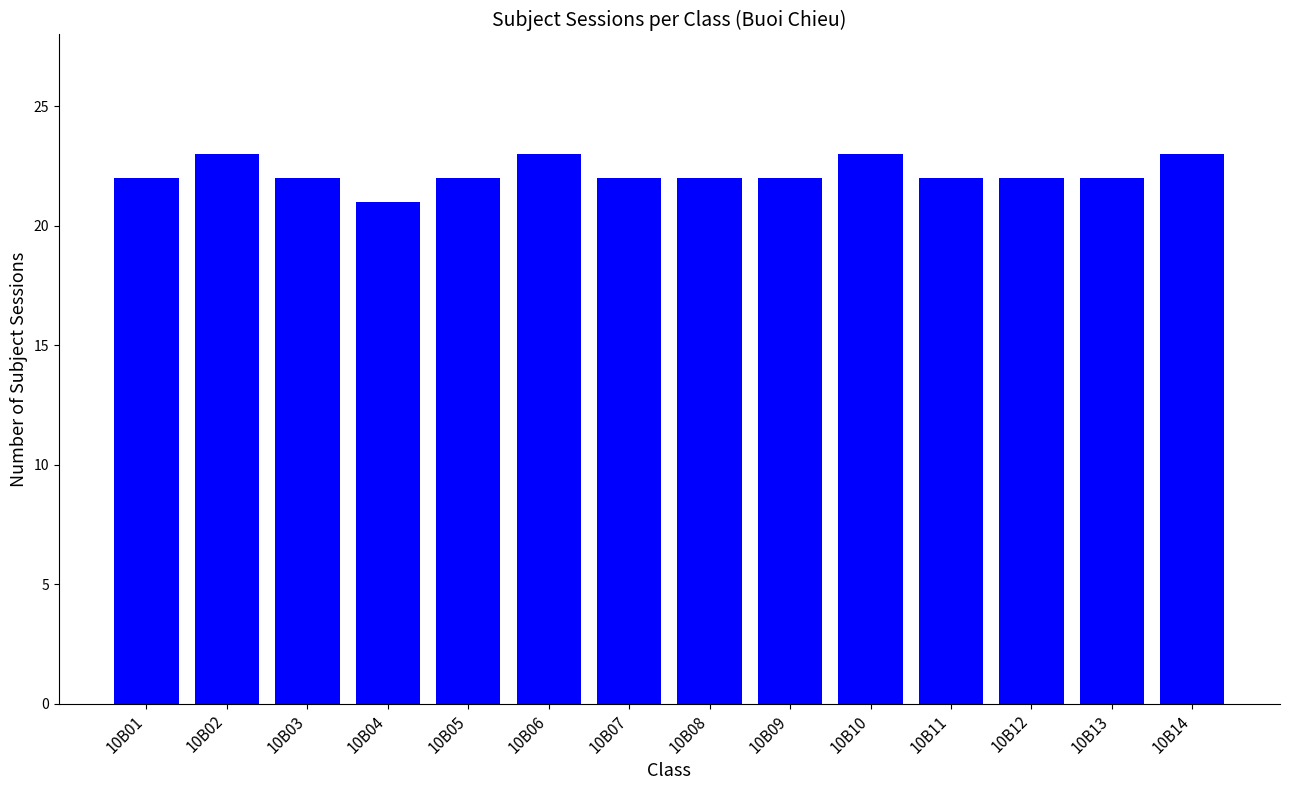

Count the number of categories in the chart.

14